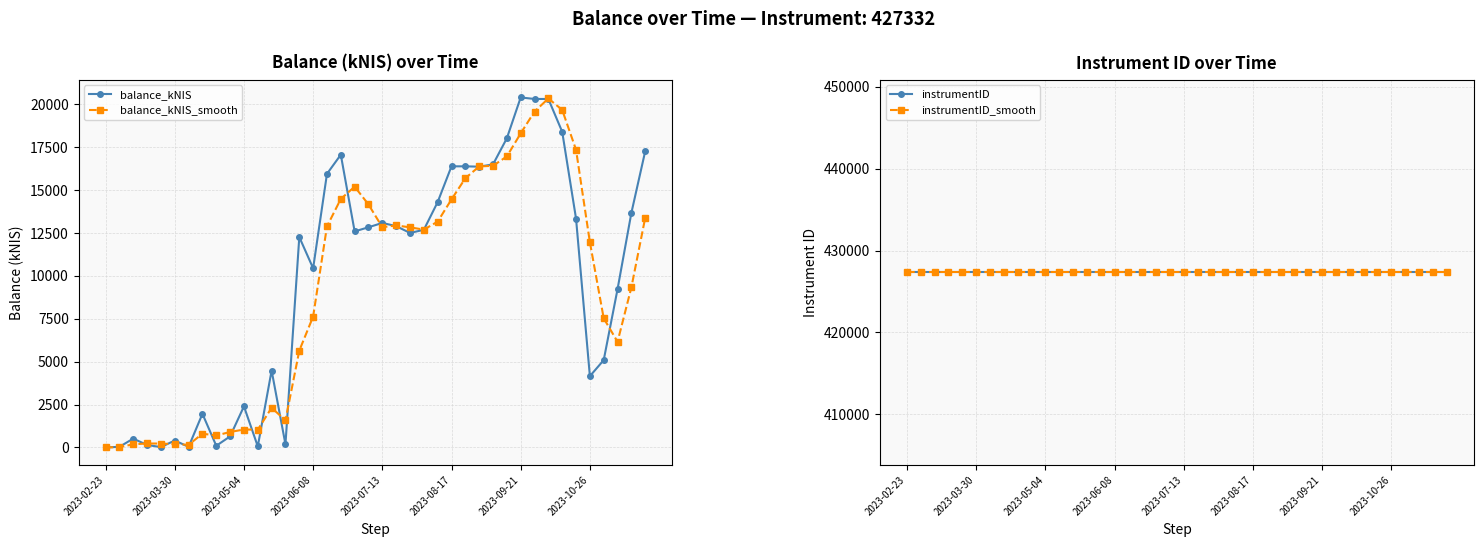

At which label does instrumentID reach its peak?

2023-02-23